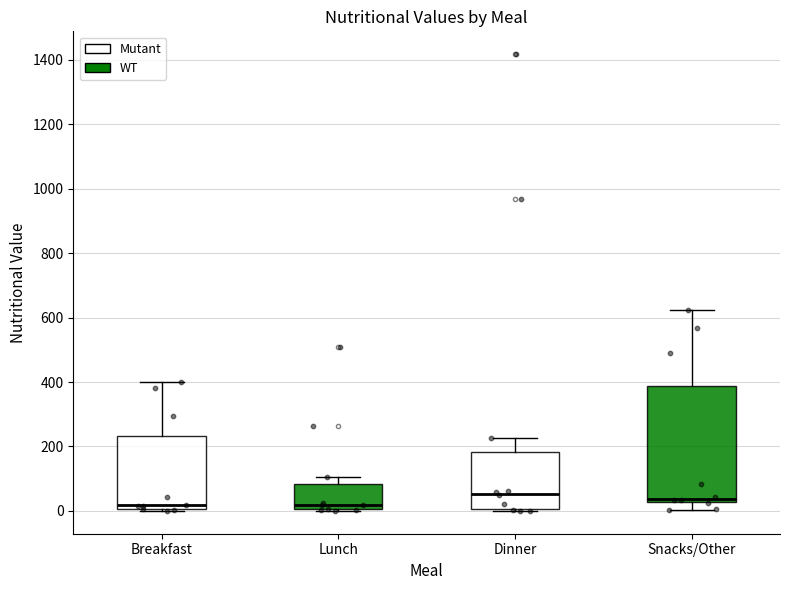

Where is the upper edge of the box for Snacks/Other on the y-axis? The values are not printed on the chart, so give them approximately, as read against the axis.

380